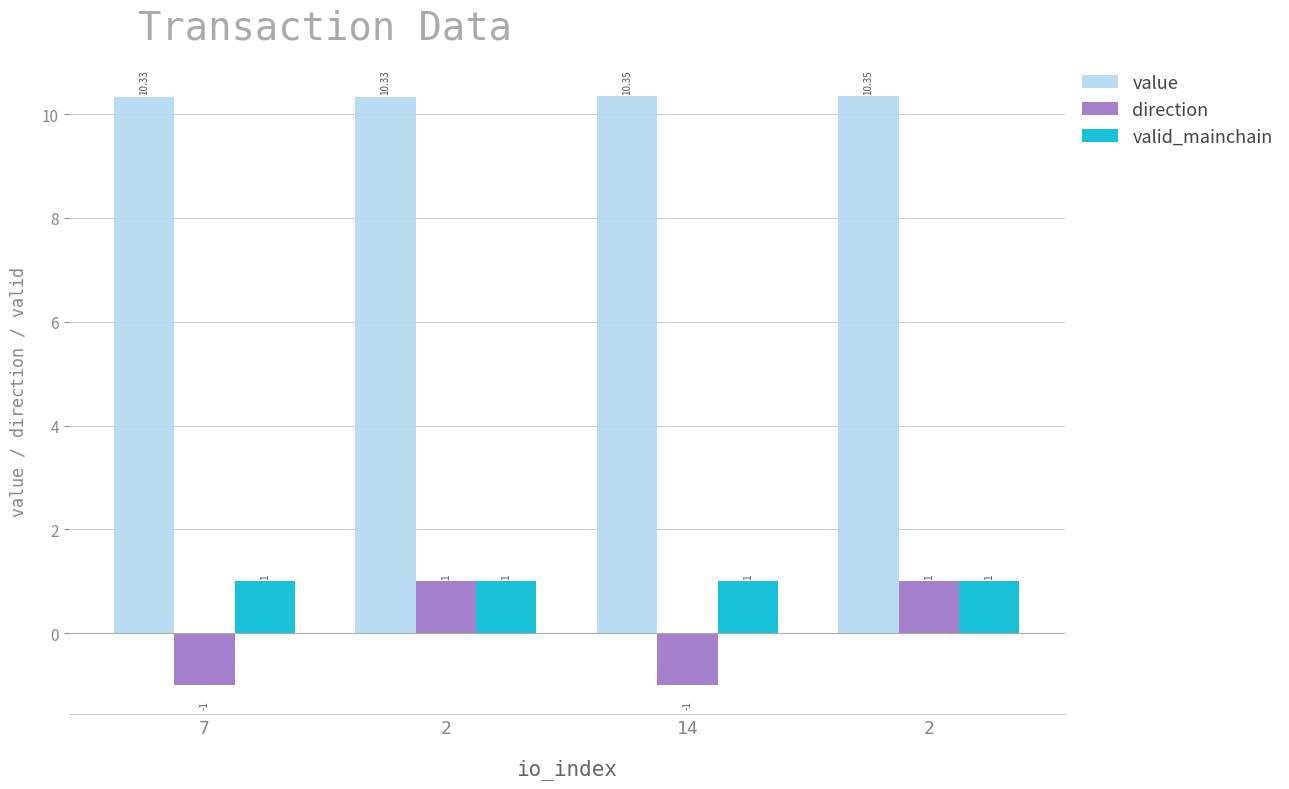

Does the chart contain stacked bars?

No